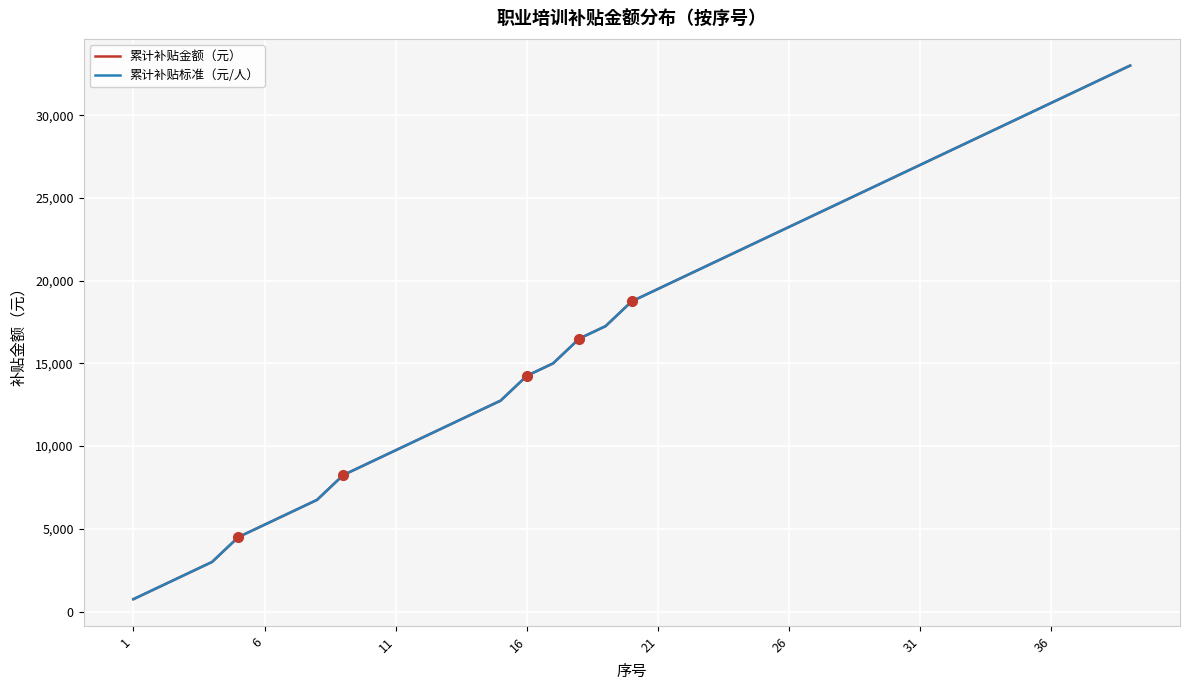

True or false: 累计补贴金额（元） and 累计补贴标准（元/人） cross at least once.

False